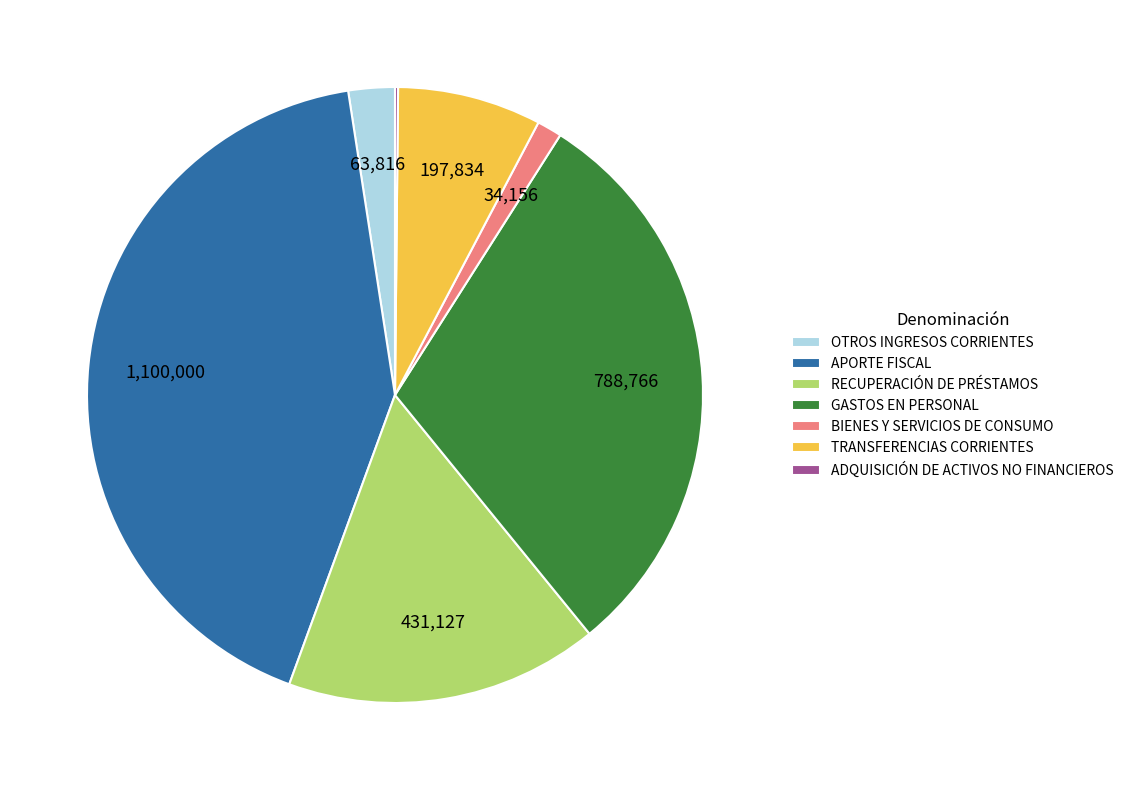

Is there any slice that represents more than half of the pie?

No